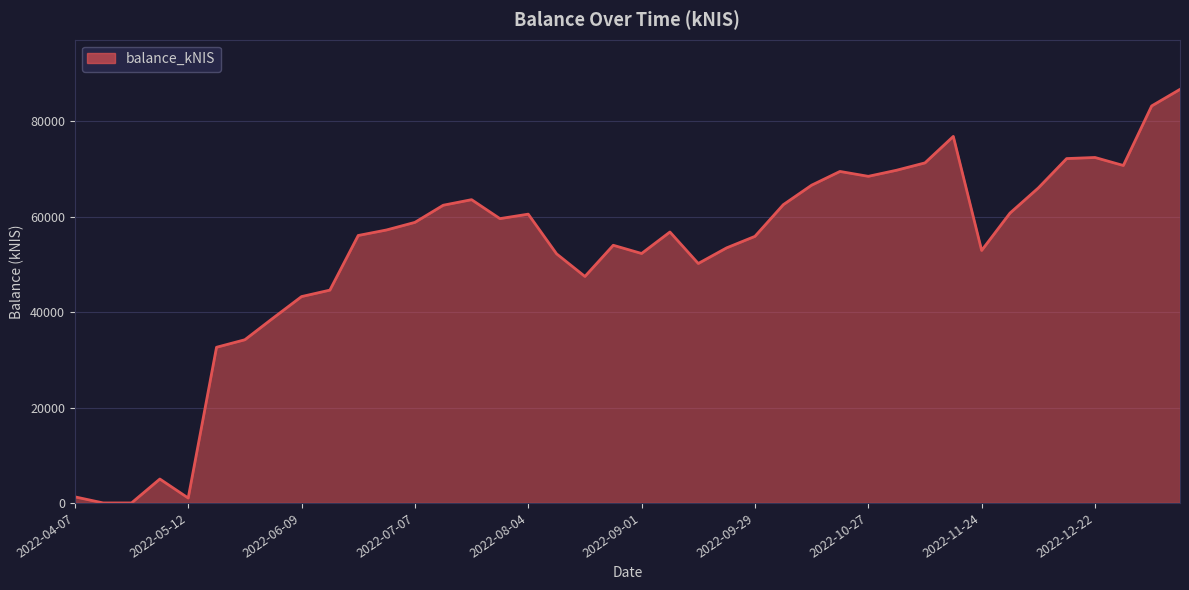

What is the difference between the maximum and minimum values?

86694.8